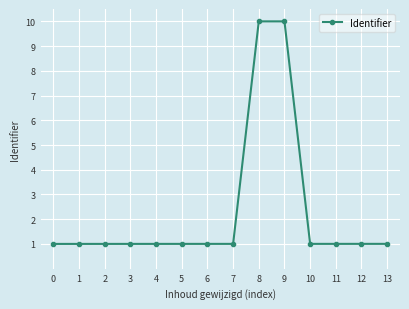

What is the value of the 4th point from the left?

1.0